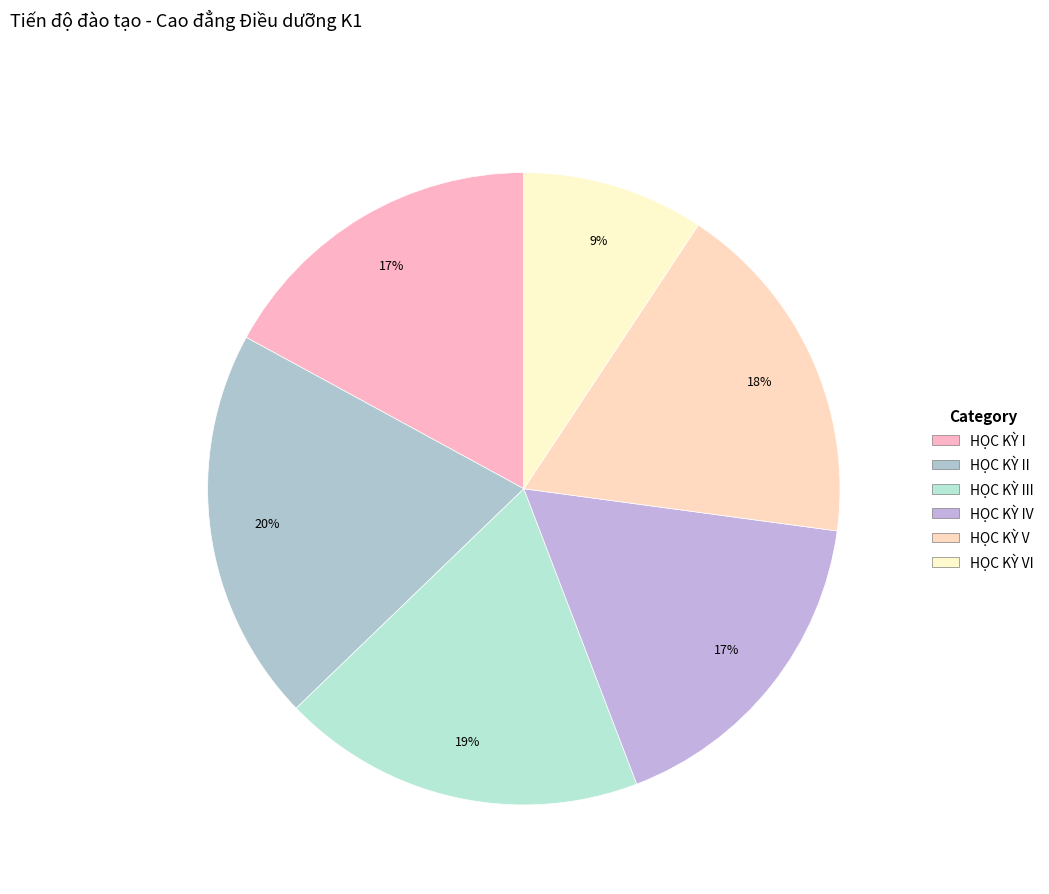

How many slices are in this pie chart?

6